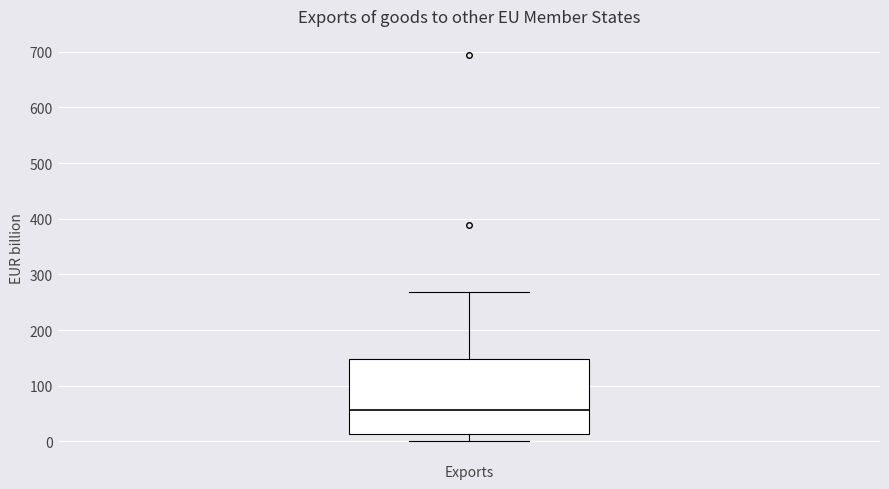

Transcribe this box plot: give where the median line is, the range the box spans, and where the two whiskers end, as read against the y-axis. The values are not printed on the chart, so give them approximately, as read against the axis.

median 60, box 10 to 150, whiskers 0 to 270